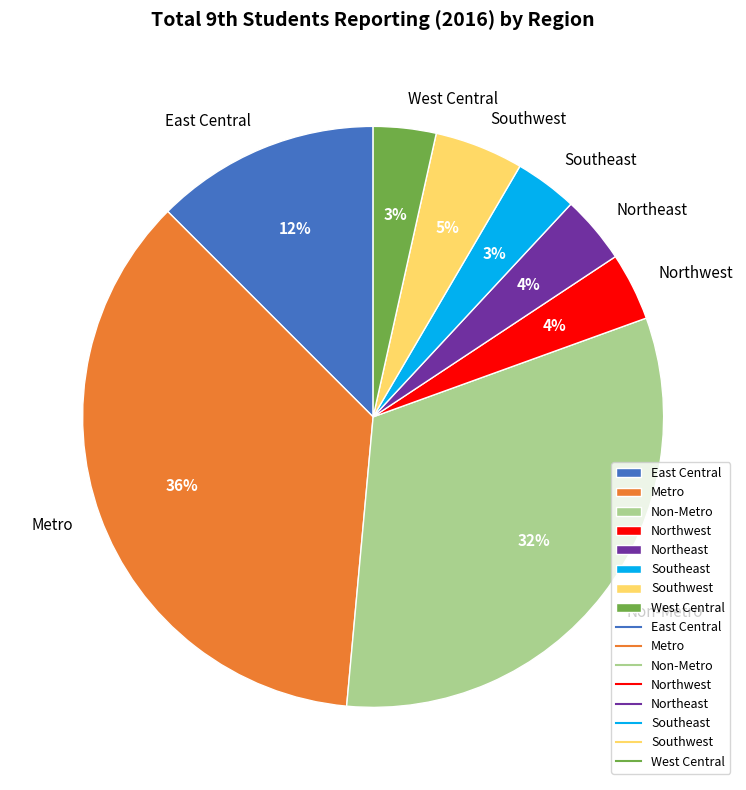

To the nearest percent, what is the difference between the Metro and Southwest slice percentages?

31%